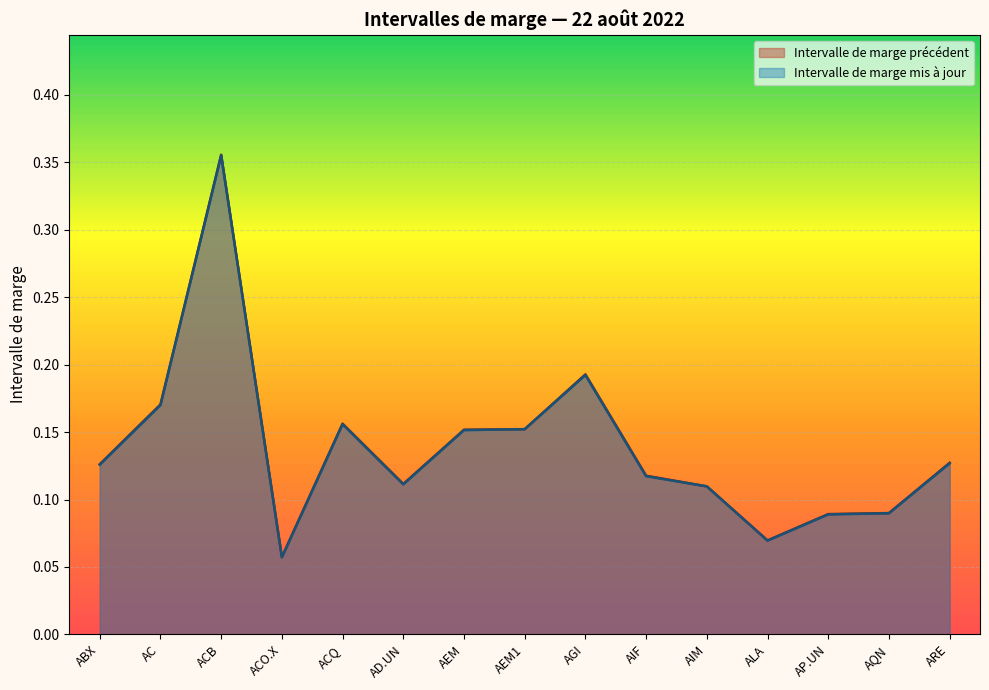

At which category is the sum across all series the highest?

ACB